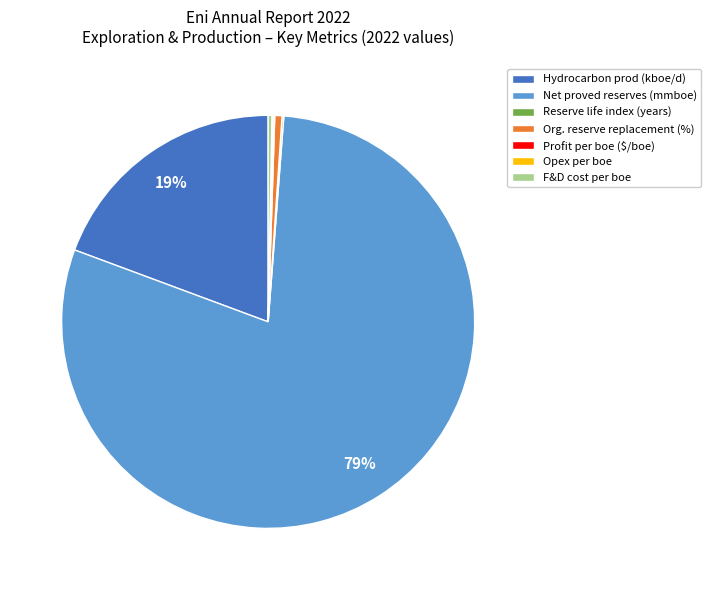

Does any single category account for the majority?

Yes